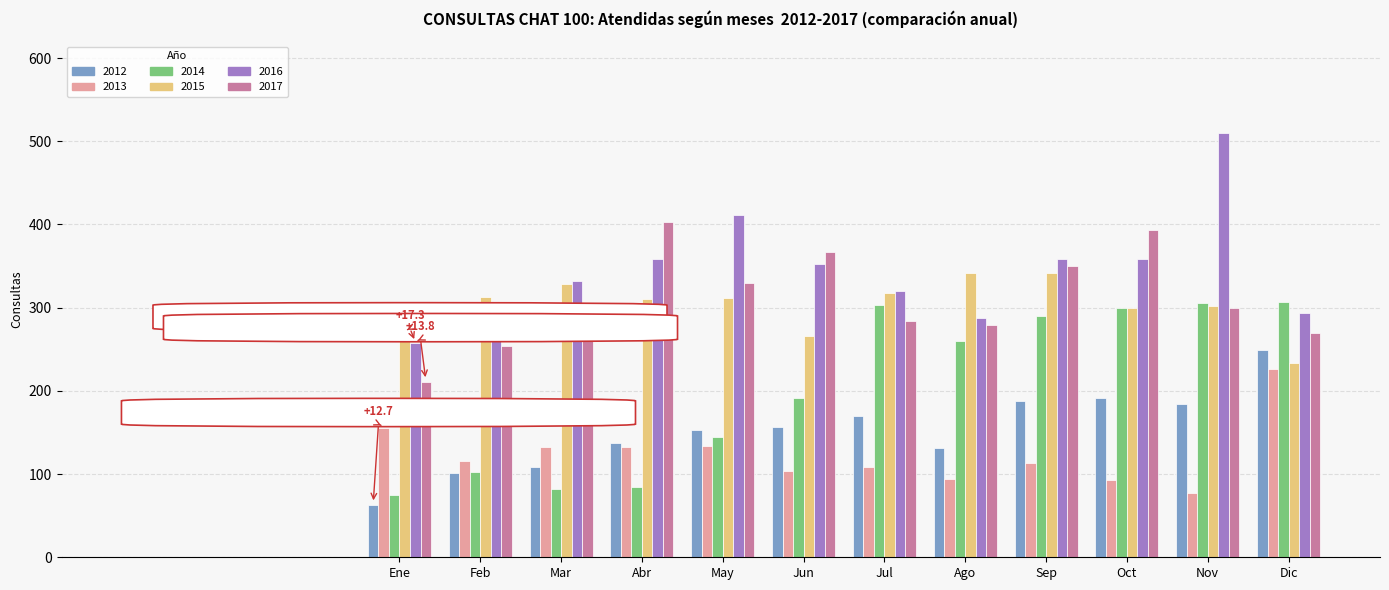

Which series changed the most between Mar and Abr?

2017